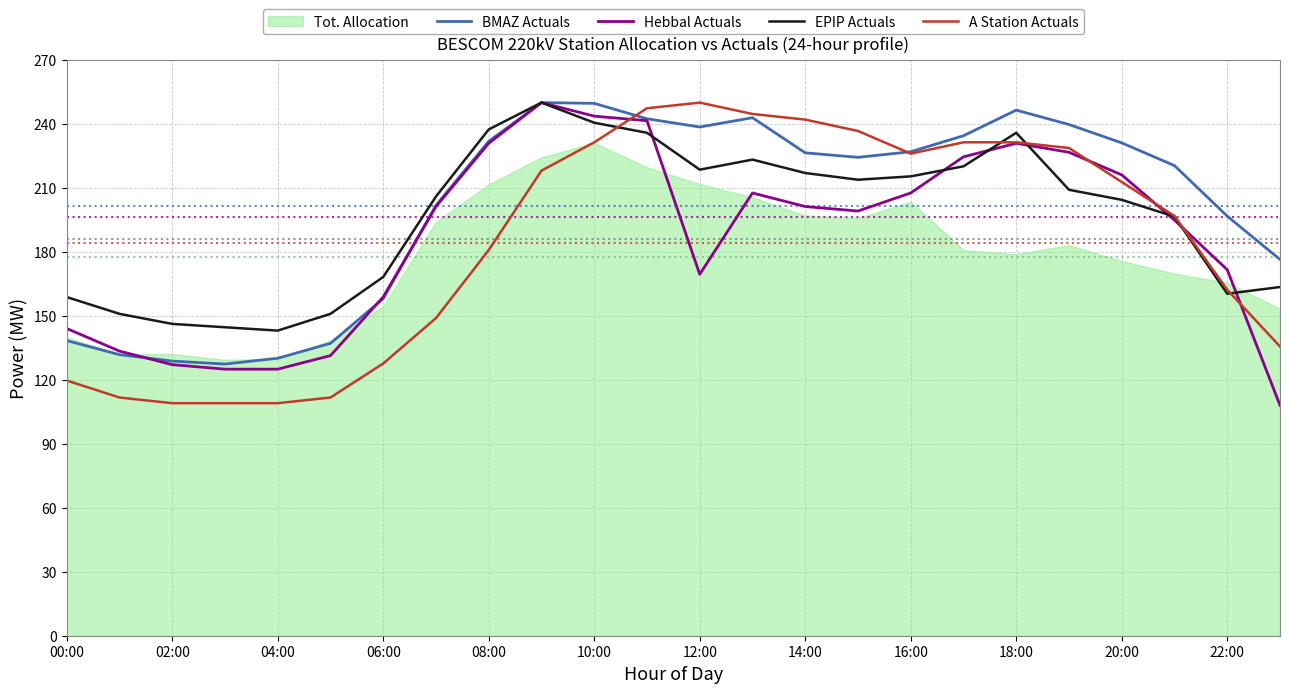

How many interior local peaks does the A Station Actuals series have?

1